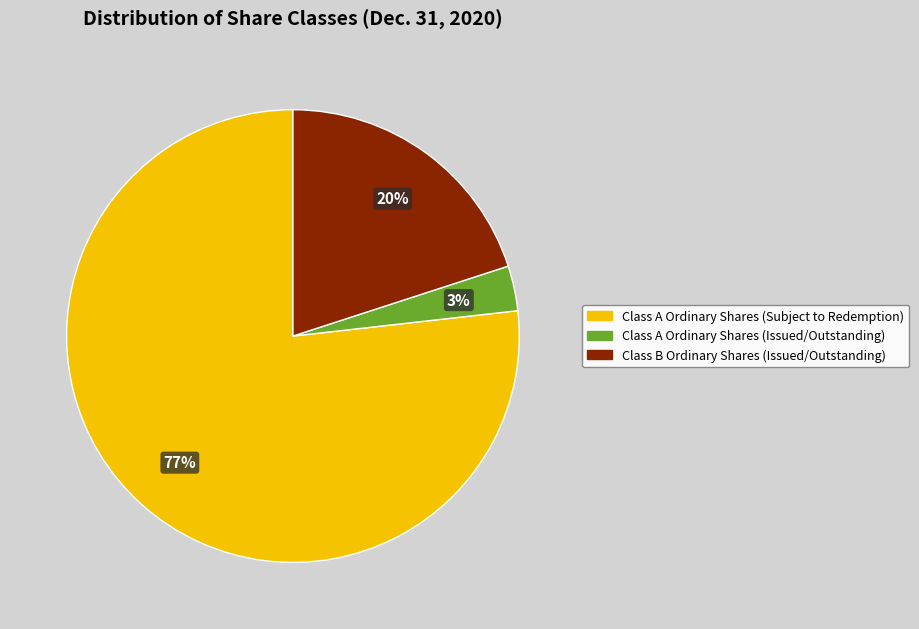

To the nearest percent, what is the difference between the largest and smallest slice percentages?

74%